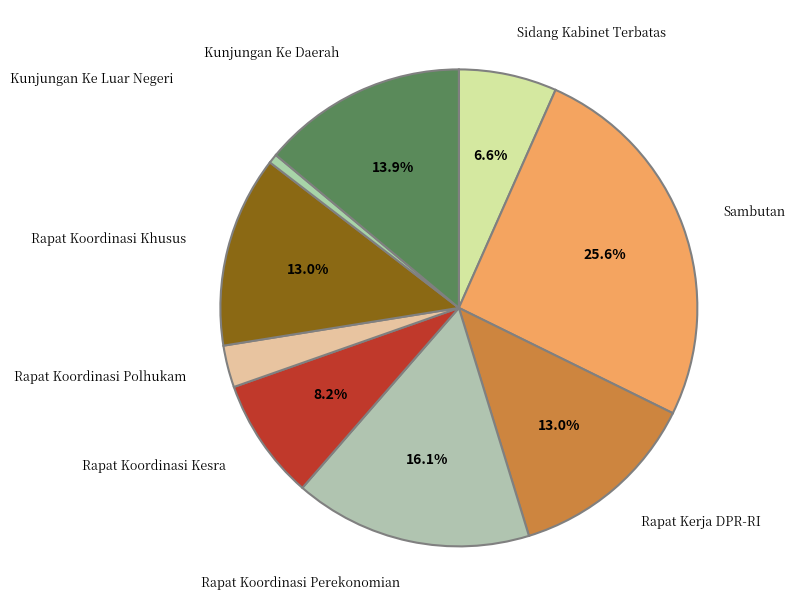

Approximately how many times larger is the value at Rapat Koordinasi Perekonomian compared to Rapat Kerja DPR-RI?

1.2